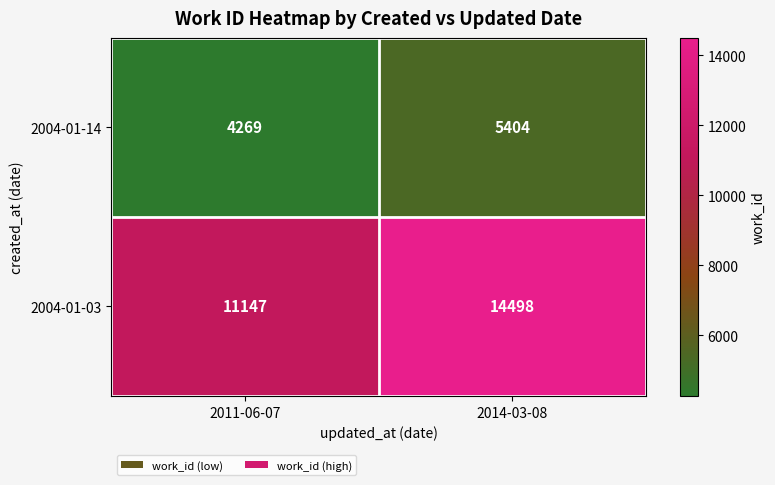

What is the difference between the highest and lowest values at 2011-06-07?

6878